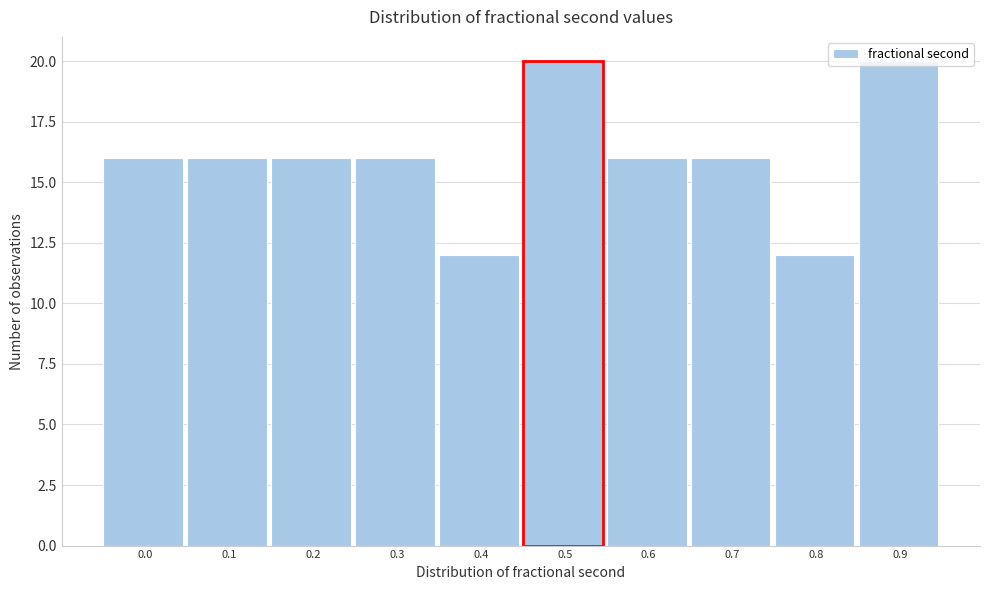

What is the ratio of the value at 0.9 to the value at 0.4?

1.7